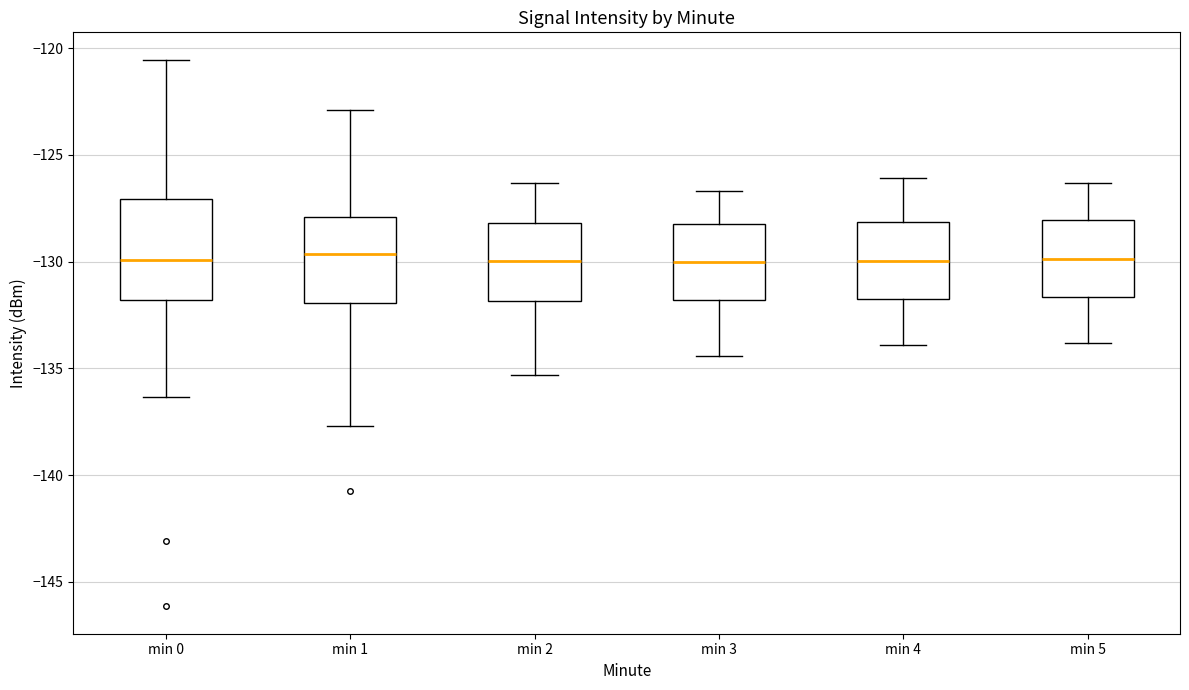

Where does the lower whisker of the box for min 2 end on the y-axis? The values are not printed on the chart, so give them approximately, as read against the axis.

-135.5